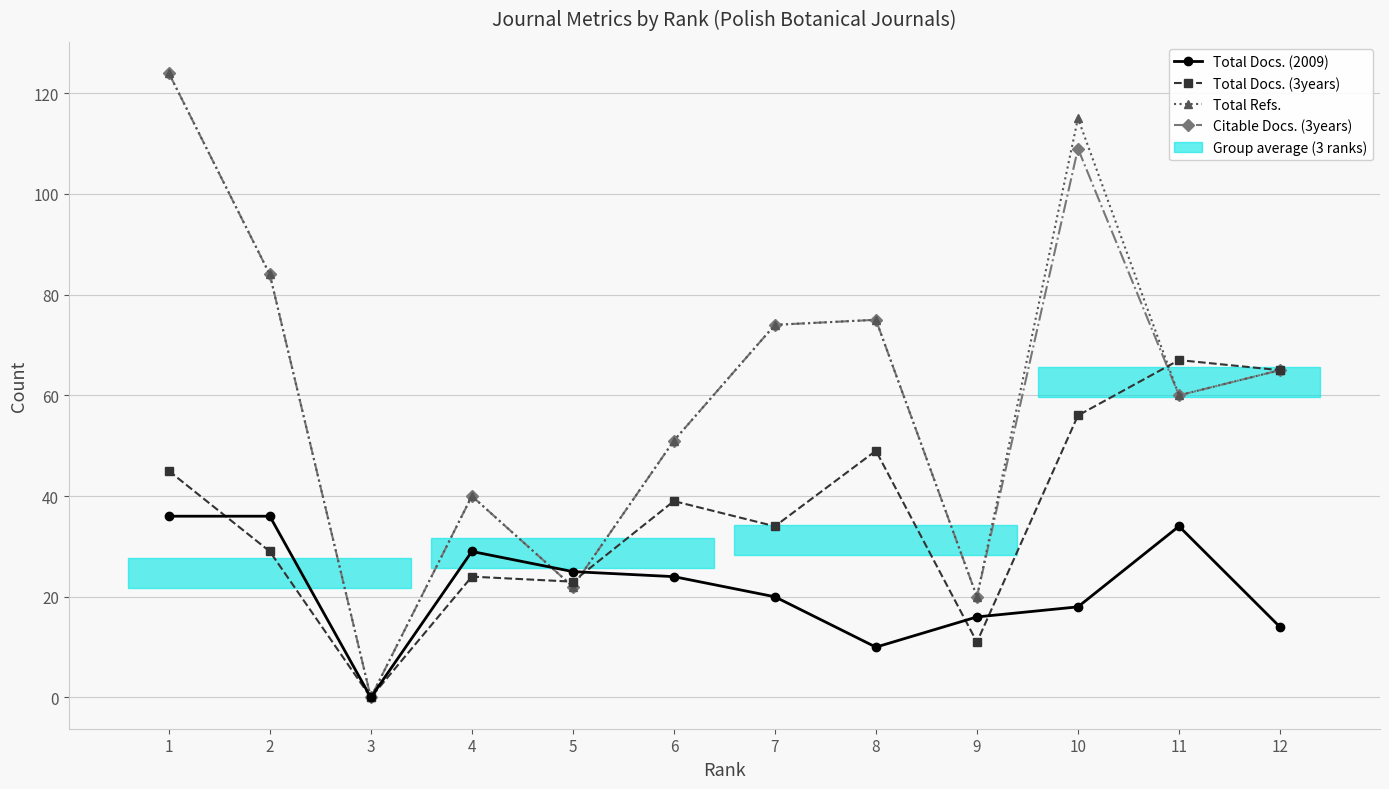

Is the value of Citable Docs. (3years) at 12 greater than the value of Total Docs. (3years) at 9?

Yes